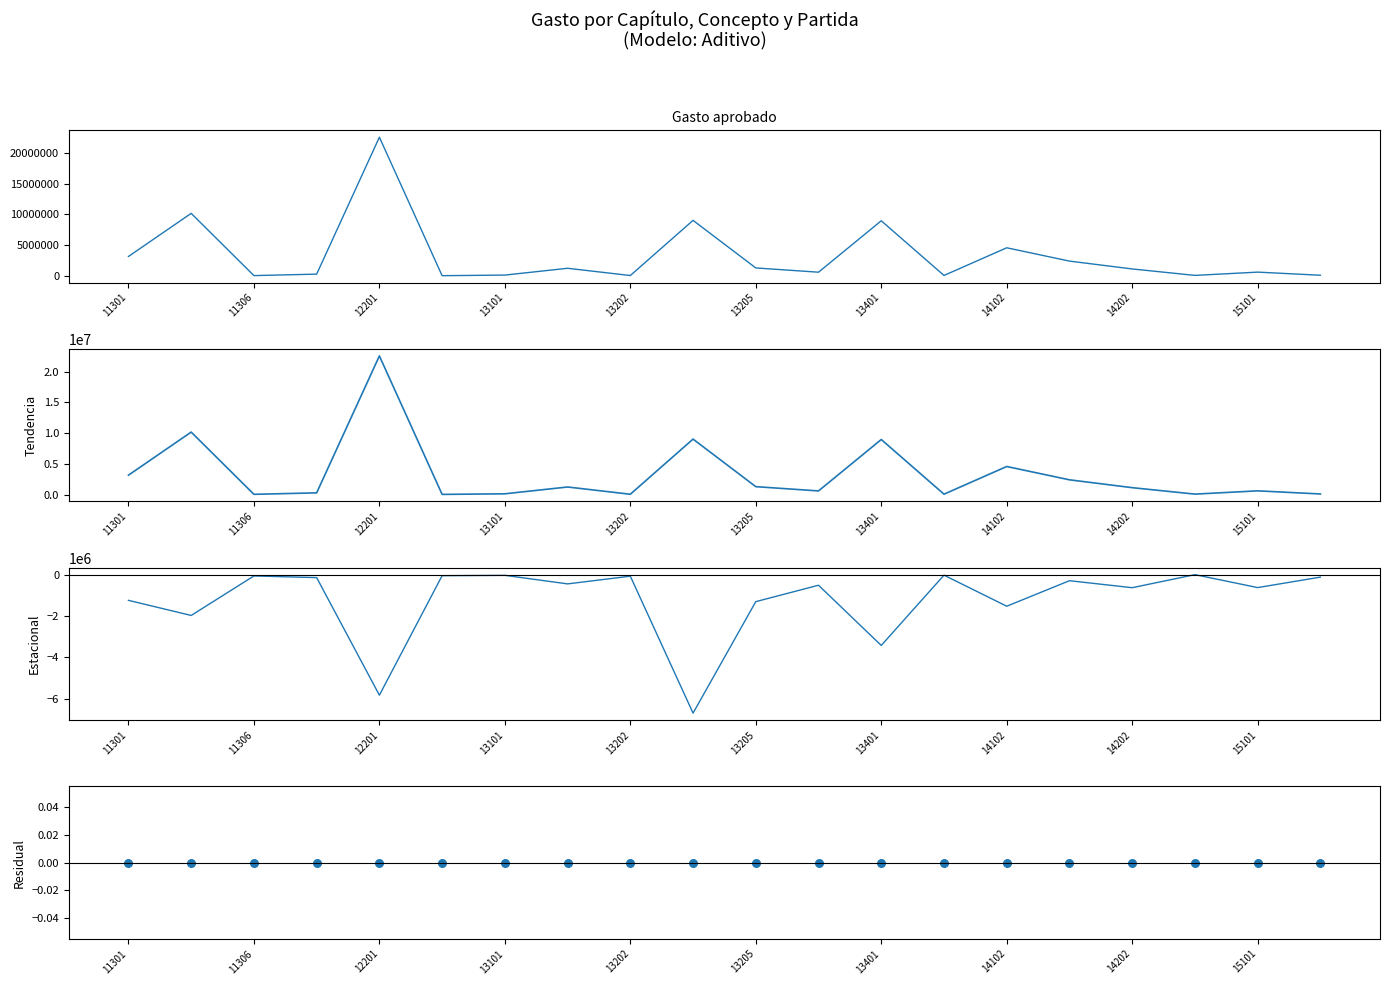

What is the total value across all series at 14202?

1653588.7